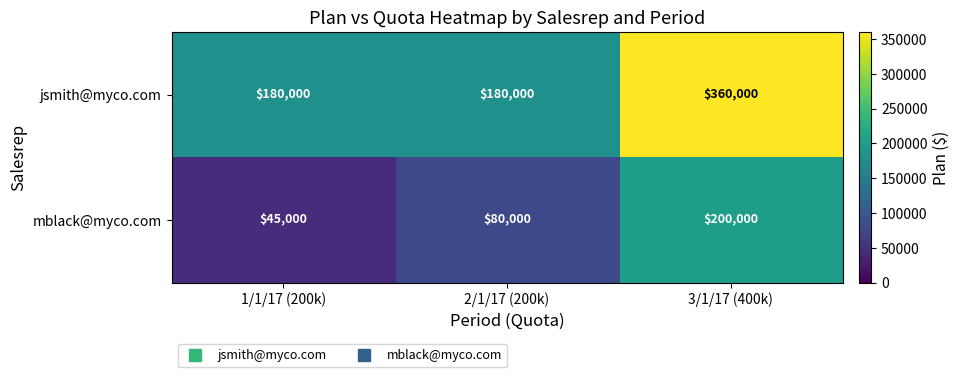

At which label does jsmith@myco.com reach its peak?

3/1/17 (400k)